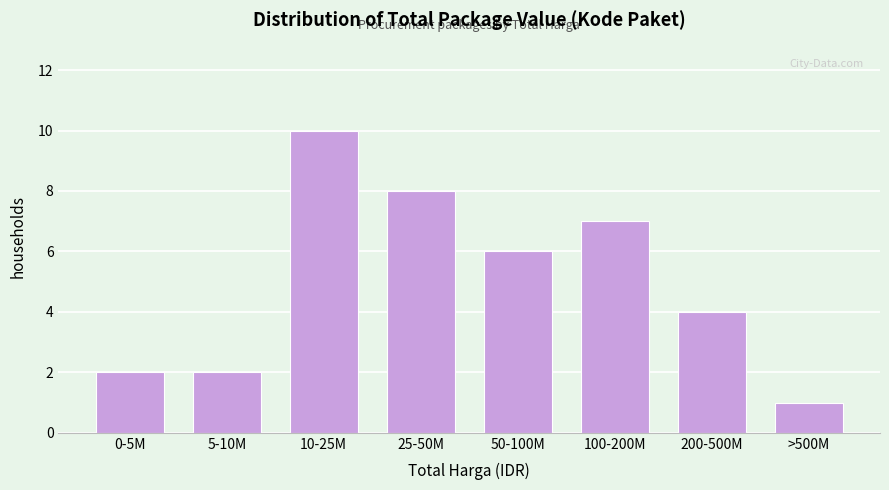

Reading left to right, transcribe all the data shown in this chart.

0-5M=2	5-10M=2	10-25M=10	25-50M=8	50-100M=6	100-200M=7	200-500M=4	>500M=1